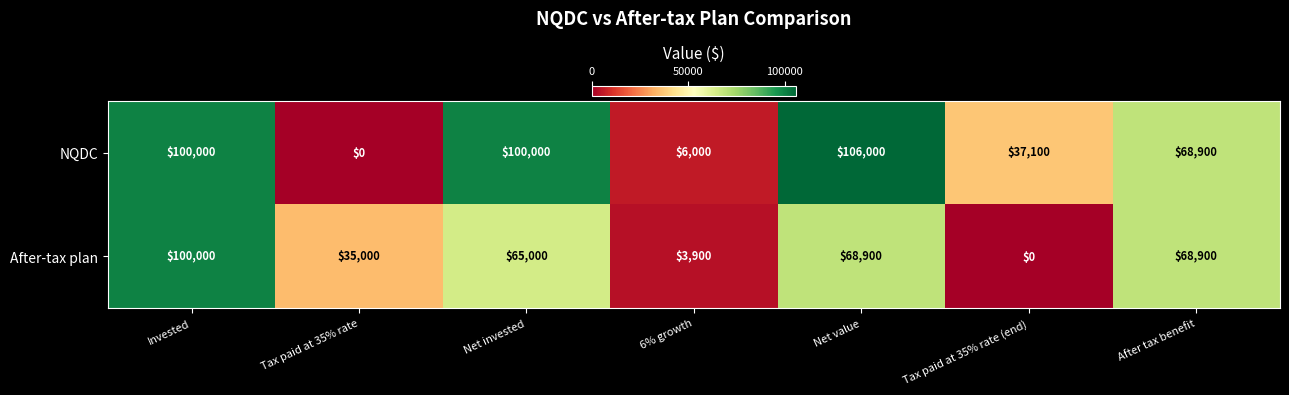

How many distinct data groups are displayed?

2